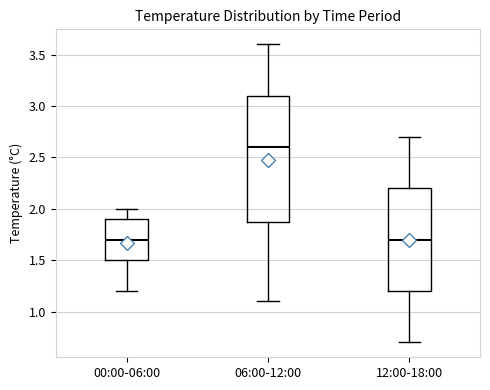

Reading left to right, read every box against the y-axis: the position of its median line, the range the box covers, and the ends of its whiskers. The values are not printed on the chart, so give them approximately, as read against the axis.

00:00-06:00: median 1.7, box 1.5 to 1.9, whiskers 1.2 to 2.0
06:00-12:00: median 2.6, box 1.9 to 3.1, whiskers 1.1 to 3.6
12:00-18:00: median 1.7, box 1.2 to 2.2, whiskers 0.7 to 2.7